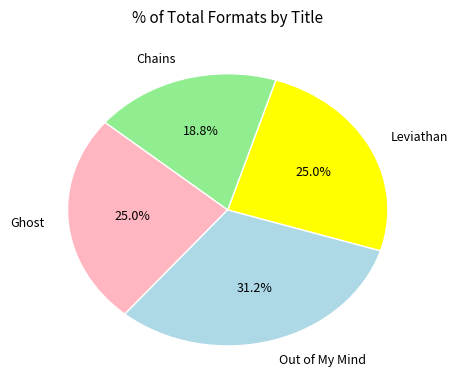

Between Out of My Mind and Ghost, which is larger?

Out of My Mind